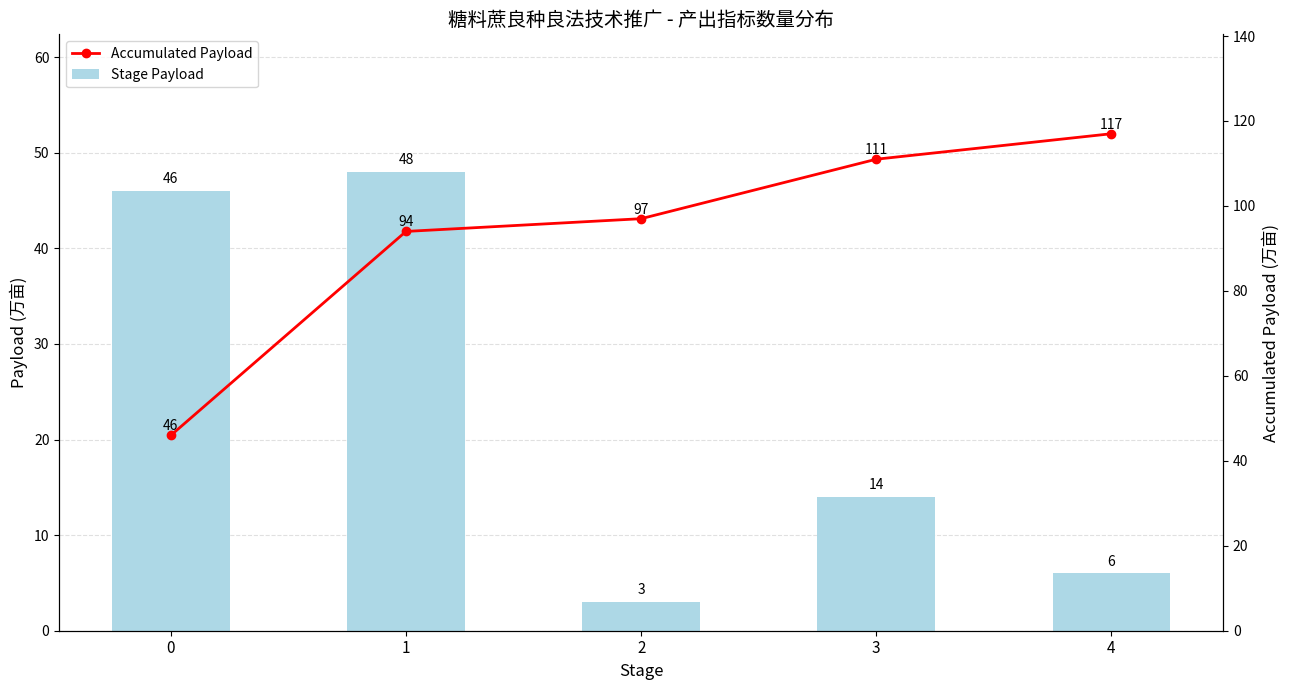

What is the difference between the highest and lowest values at 4?

111